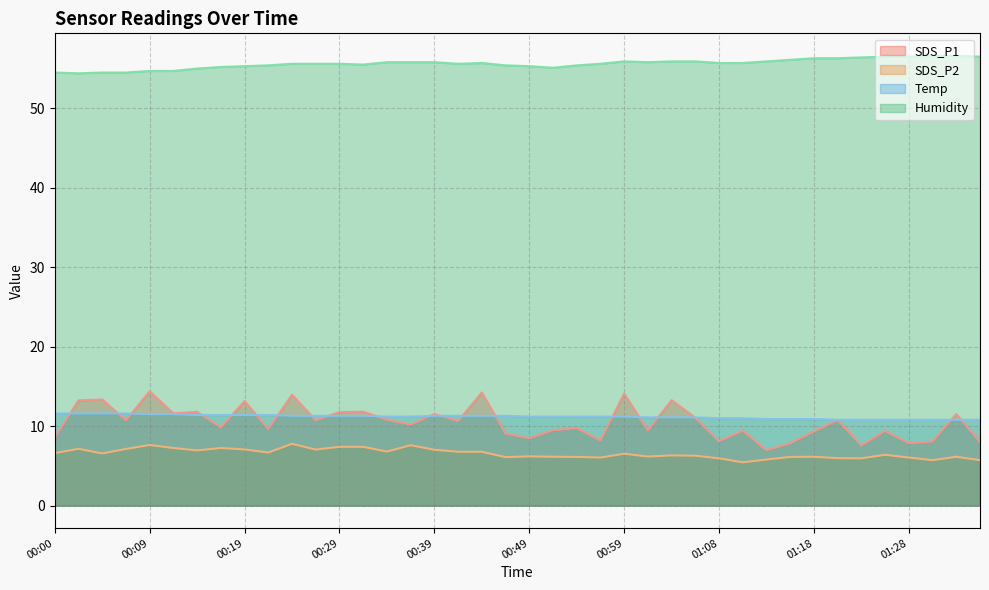

What value does the SDS_P2 series have at 00:46?

6.1